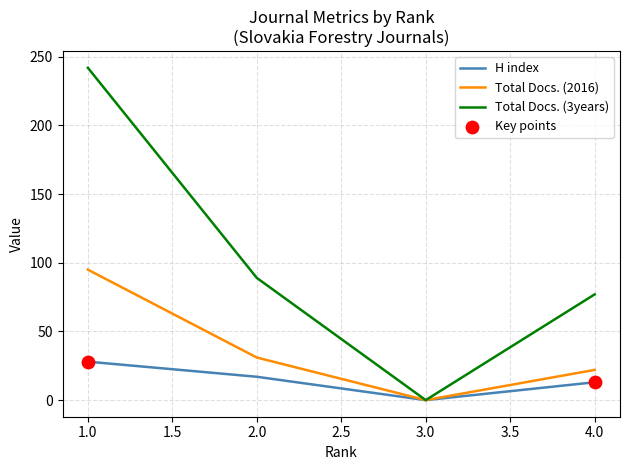

What is the difference between the highest and lowest values at 4.0?

64